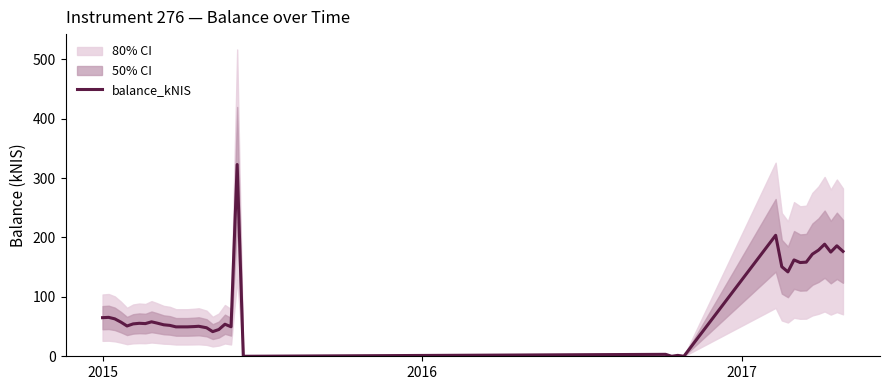

How many points are higher than both their immediate neighbors (excluding endpoints)?

12